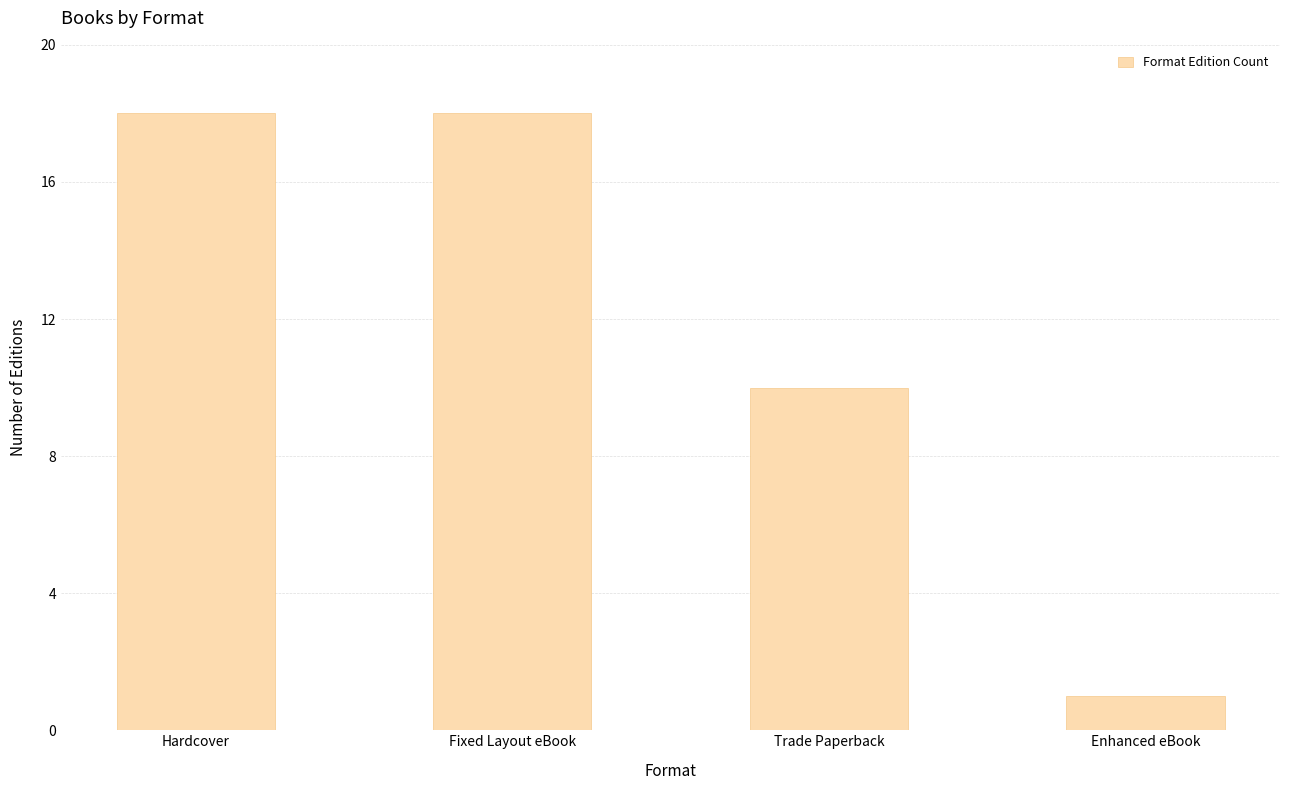

What is the greatest value displayed?

18